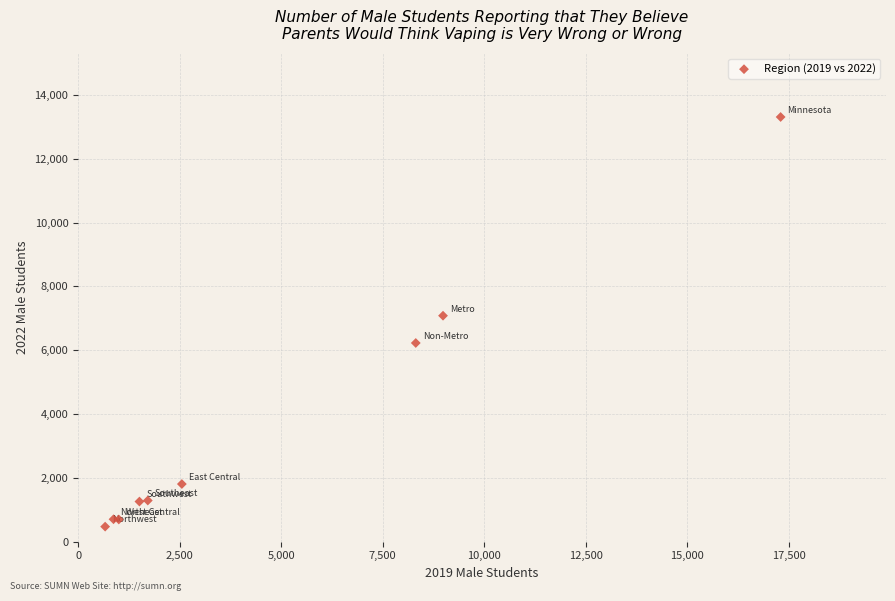

What Y value in the scatter plot is closest to 6889?

7081